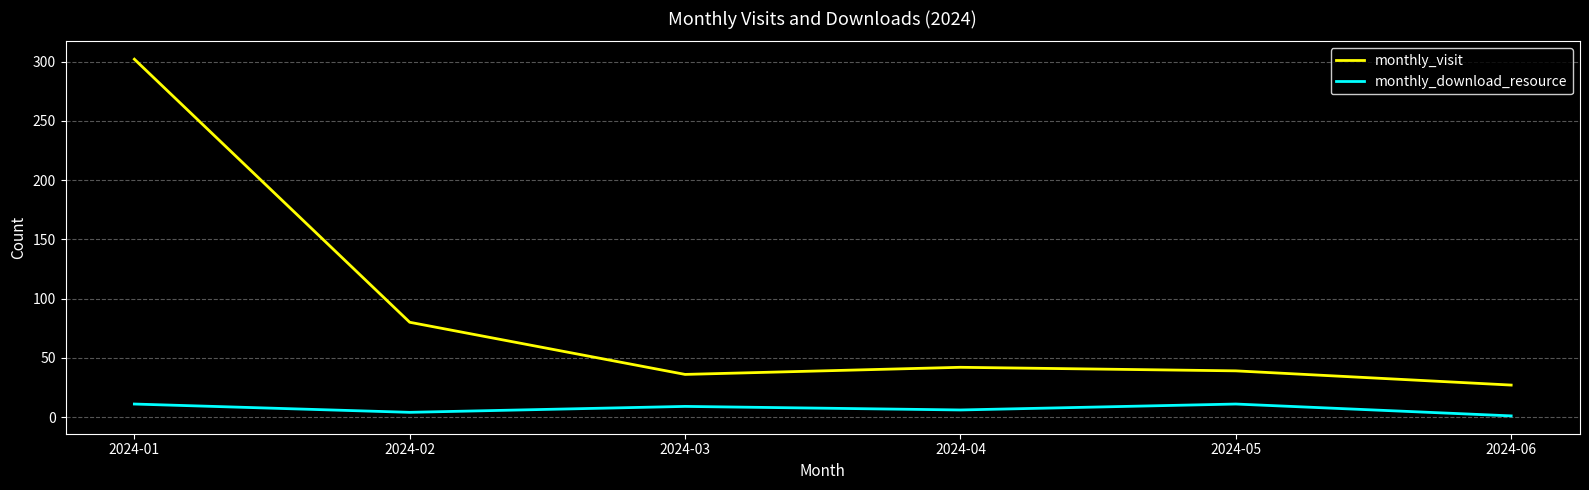

Which series has the largest range (max minus min)?

monthly_visit